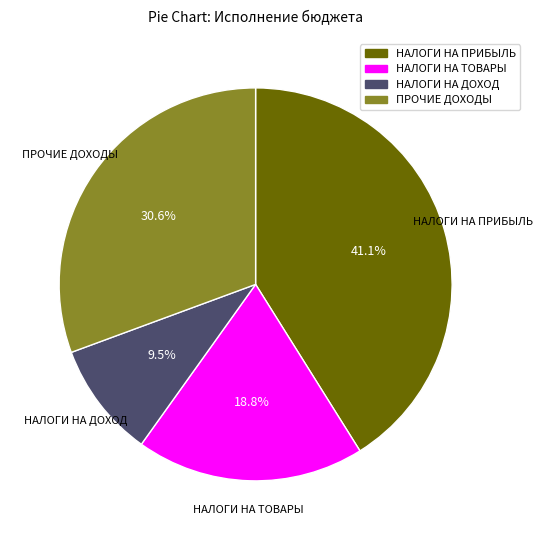

Is there a majority slice in this chart?

No